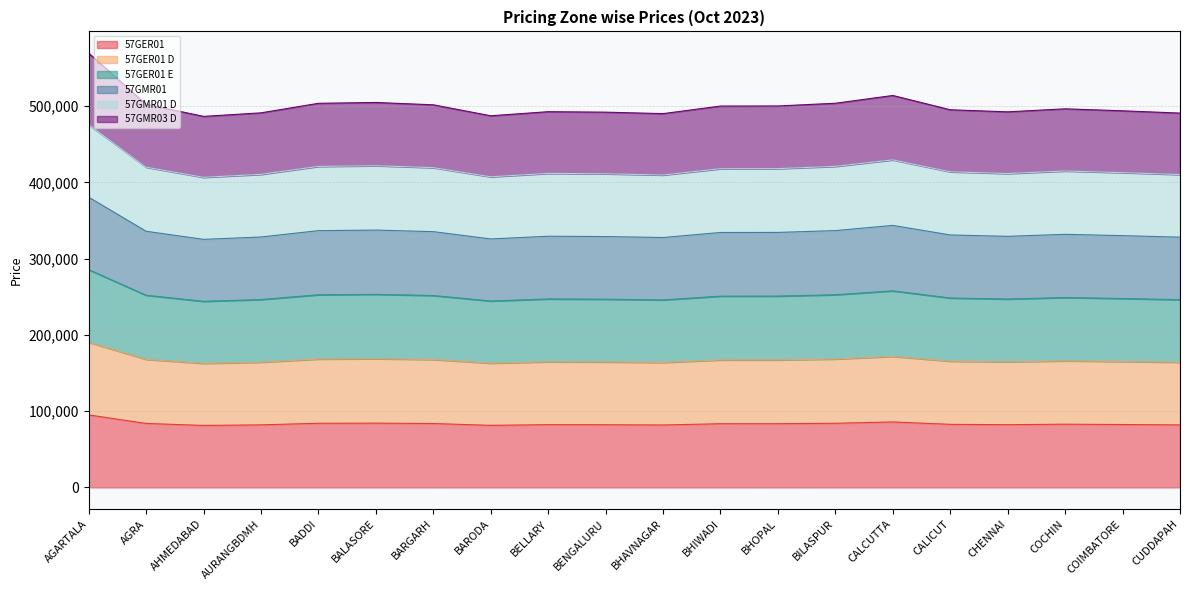

True or false: 57GER01 D and 57GMR01 D intersect in this chart.

False